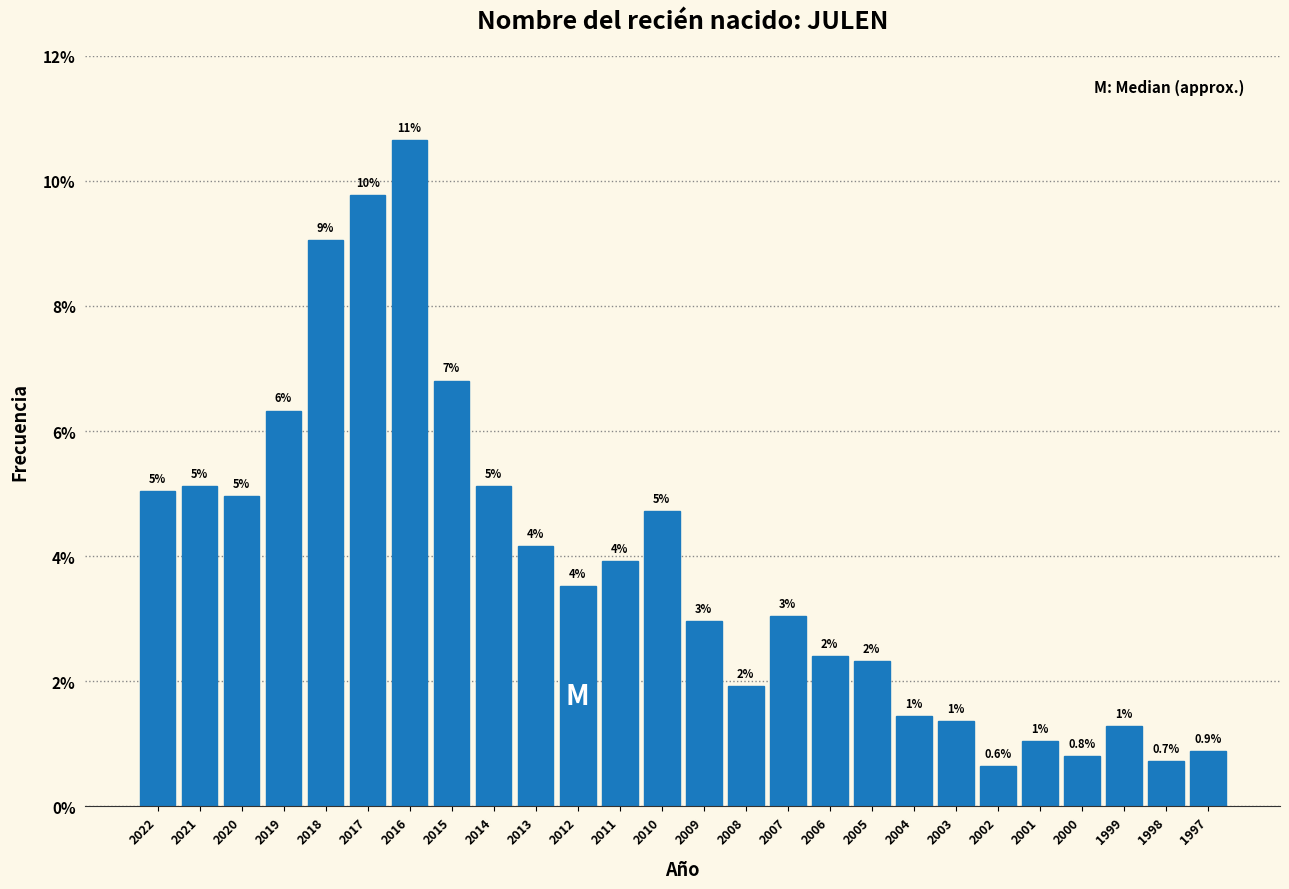

What is the value of the 9th bar from the left?

5.1